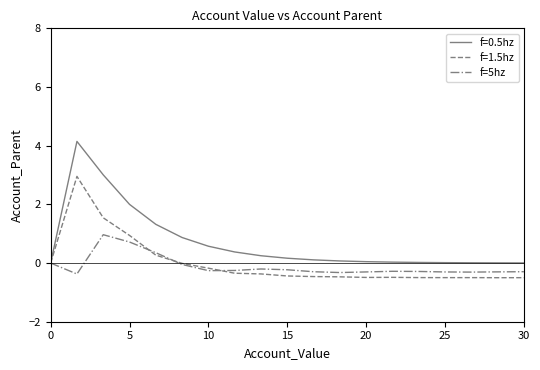

List the series in order of their peak value, highest first.

f=0.5hz, f=1.5hz, f=5hz